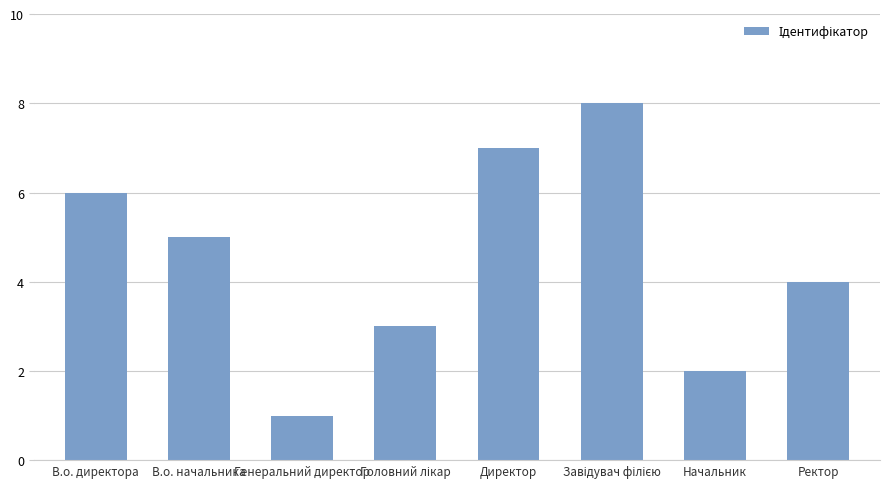

Reading left to right, extract all data points from this chart.

6	5	1	3	7	8	2	4